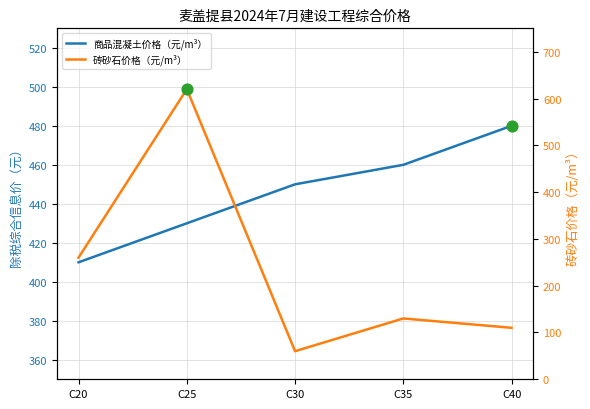

Which series has the largest Y range (max minus min)?

砖砂石价格（元/m³）